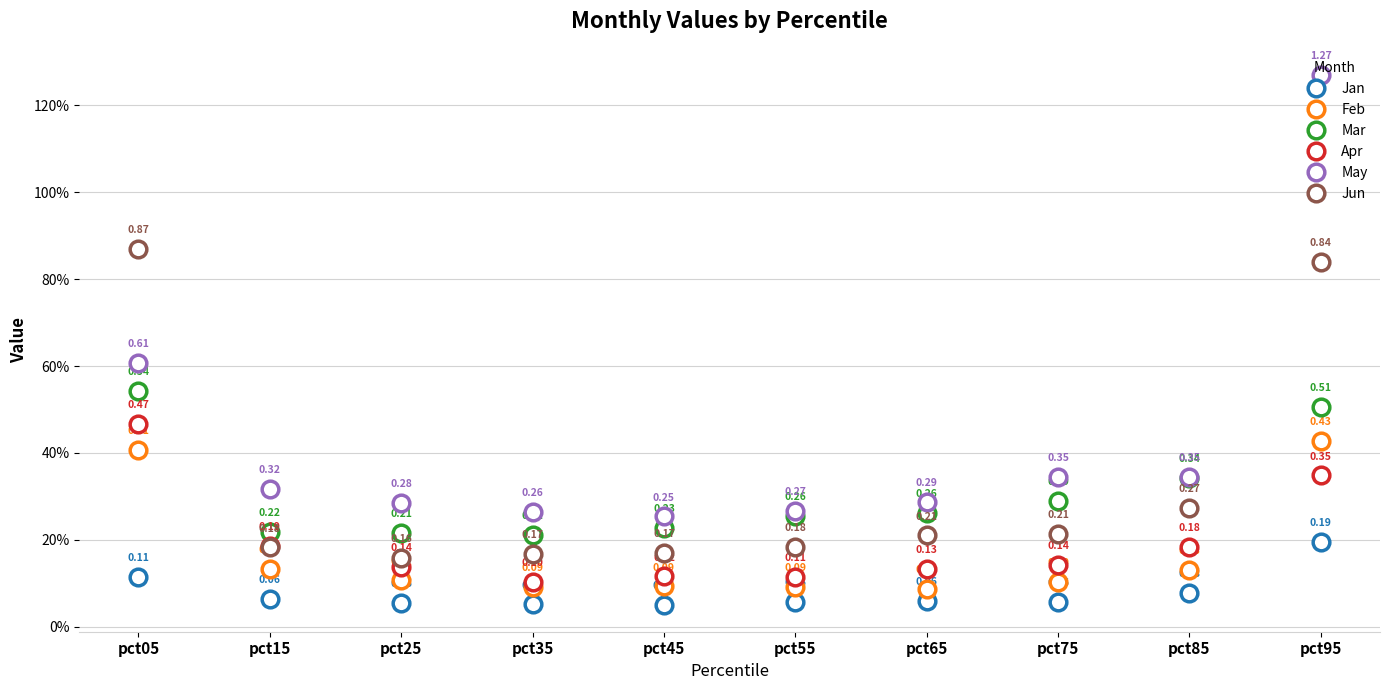

At which category does May reach its first local valley?

pct45